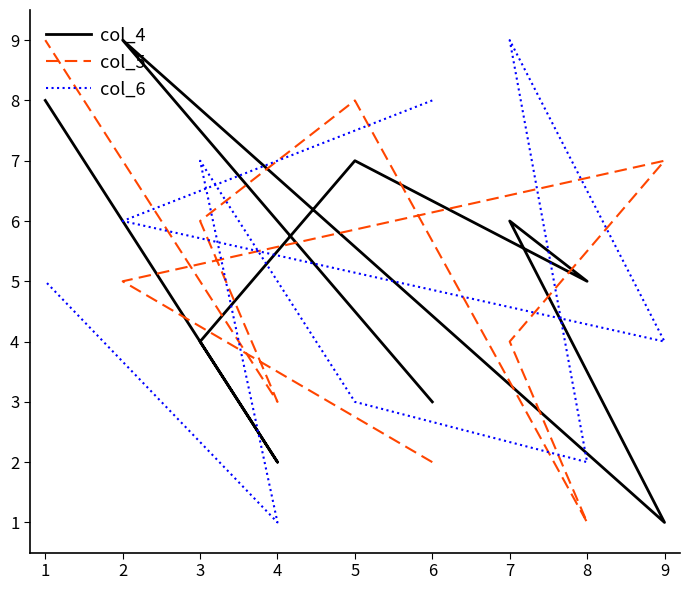

How many lines are shown in the chart?

3